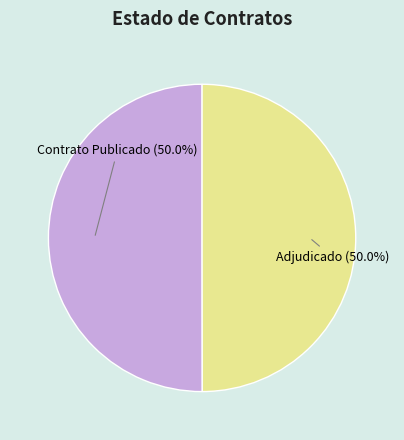

What is the ratio of the value at Adjudicado to the value at Contrato Publicado?

1.0